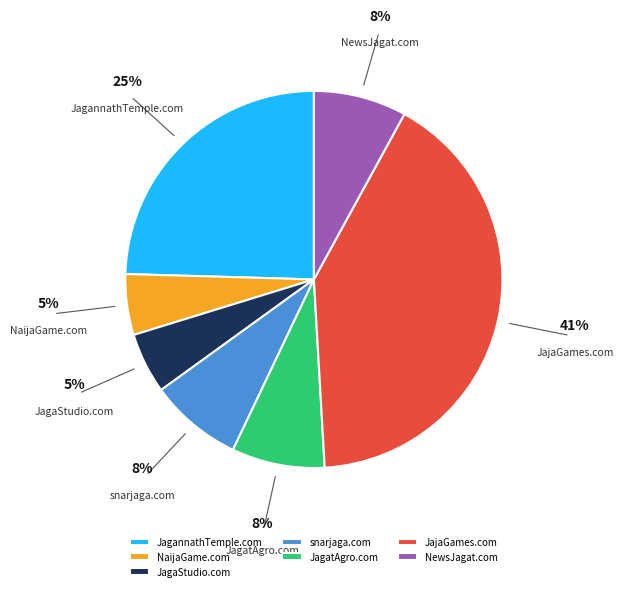

How many slices are in this pie chart?

7